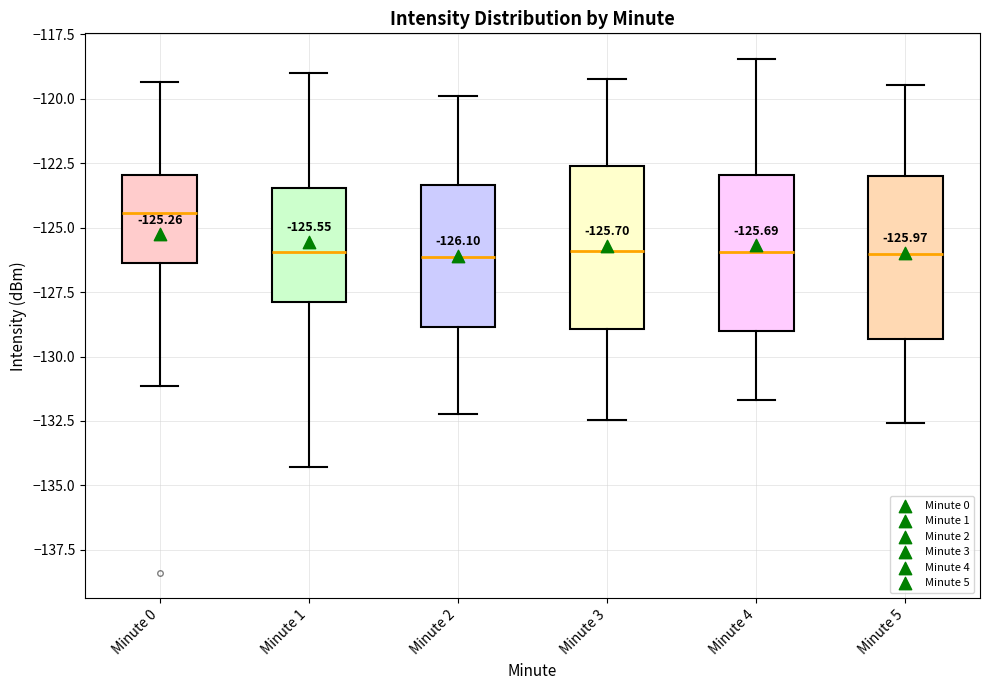

Which box's median line is the highest?

Minute 0